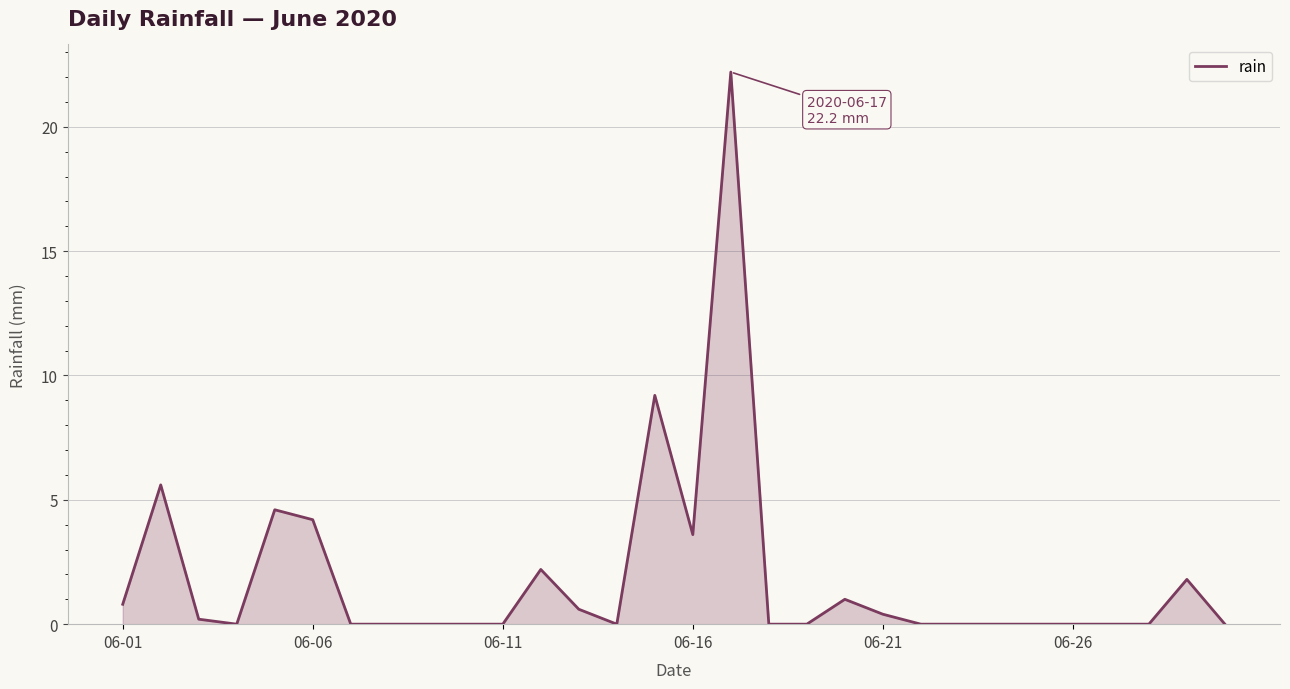

What is the difference between the second highest and minimum values?

9.2